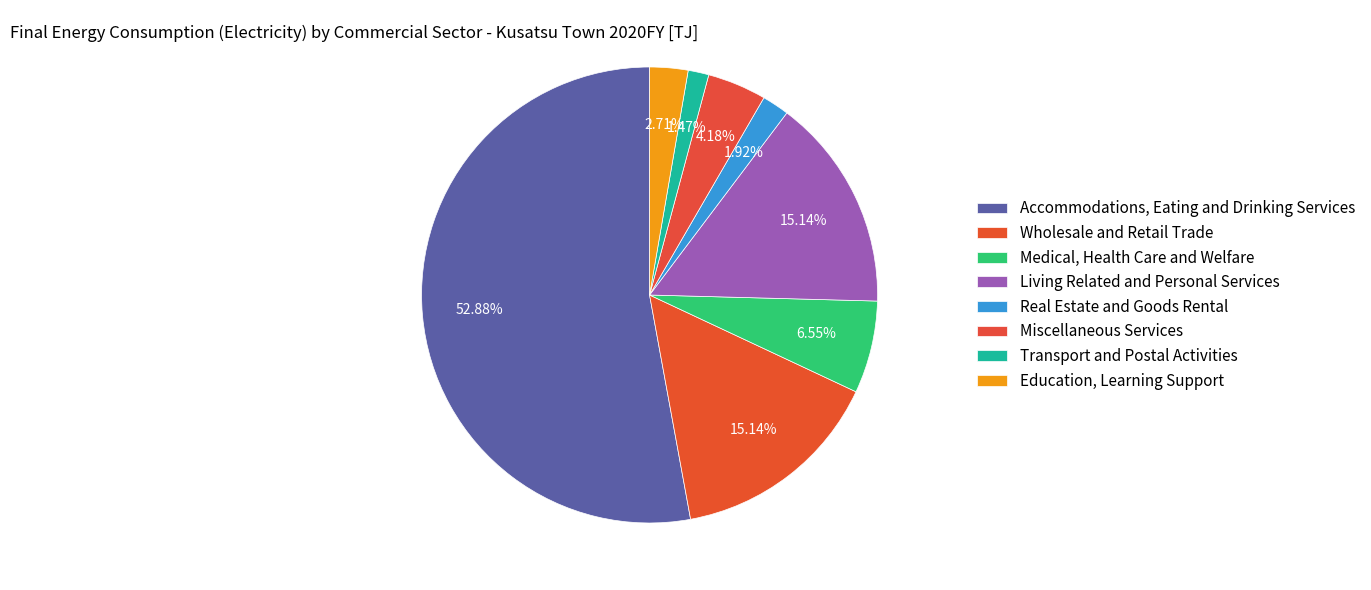

Count the number of slices in the pie.

8